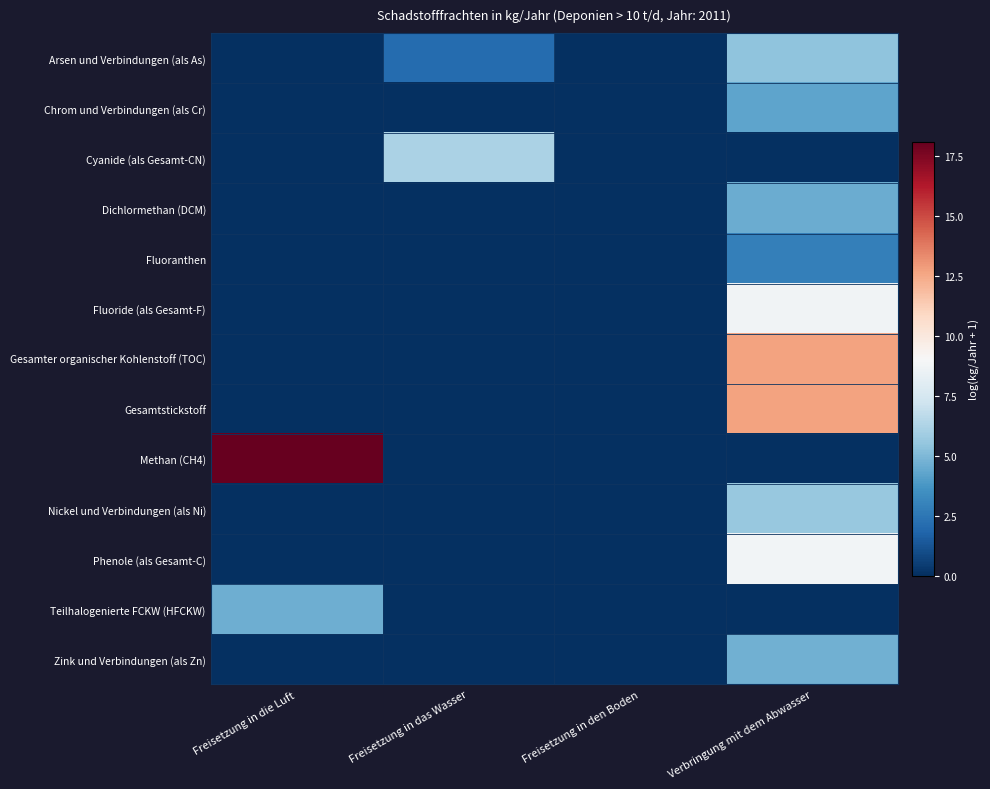

At which category is the sum across all series the highest?

Verbringung mit dem Abwasser